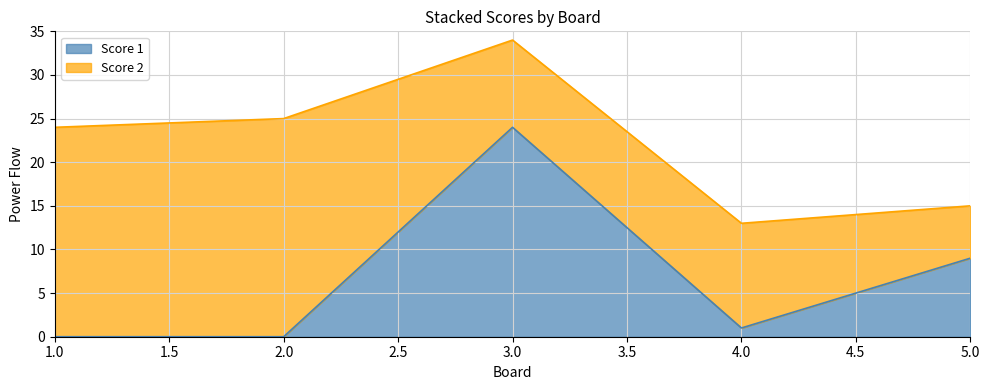

What is the sum of the values at 4 and 3?

25